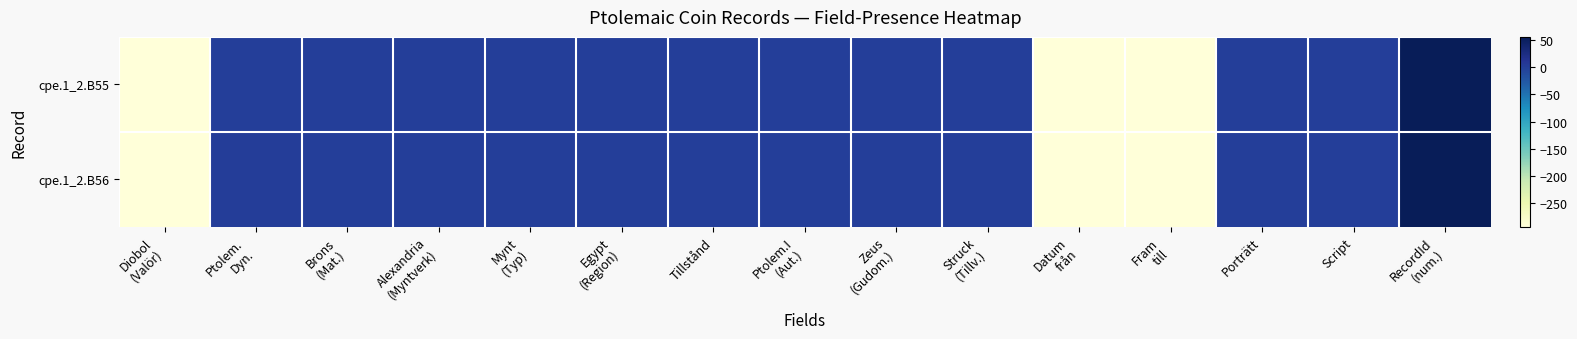

How many distinct data groups are displayed?

2